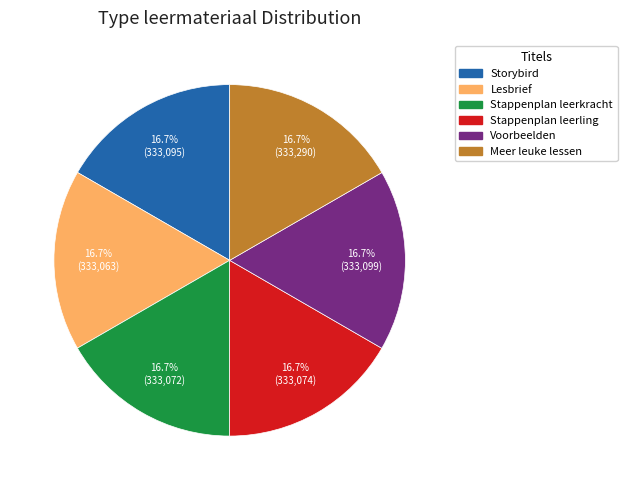

Is there any slice that represents more than half of the pie?

No